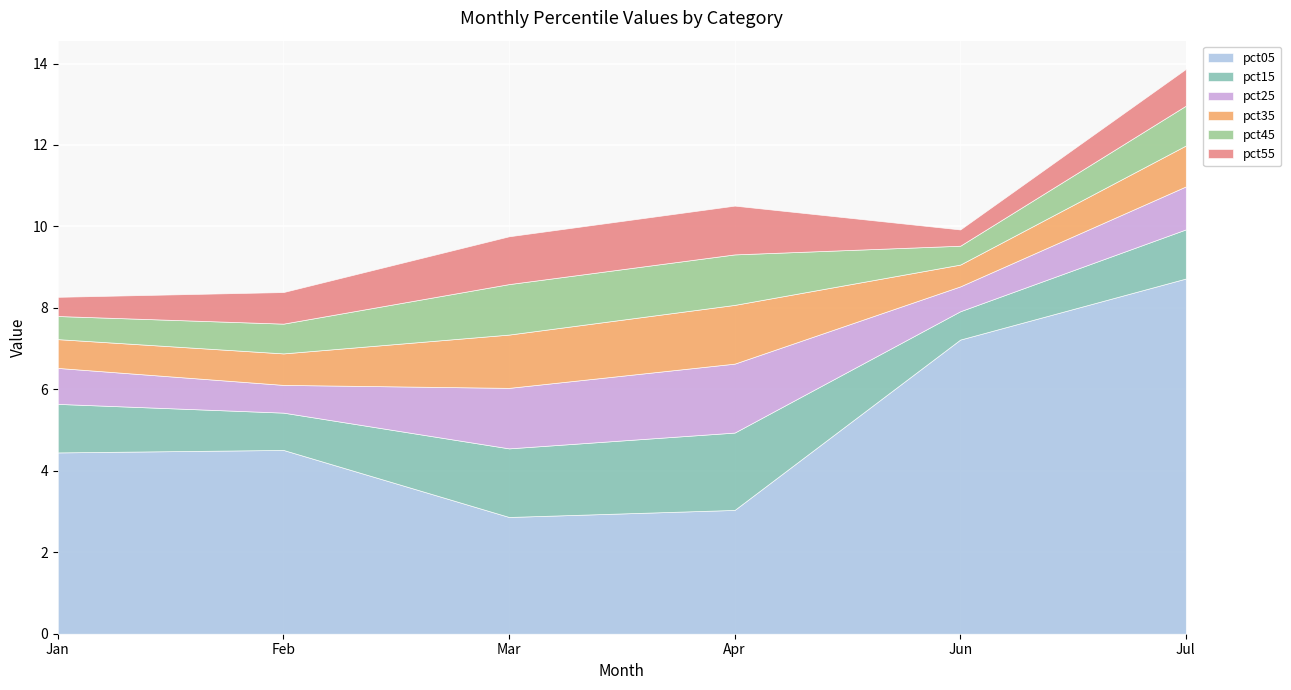

Which has a higher value, Jan or Apr?

Jan